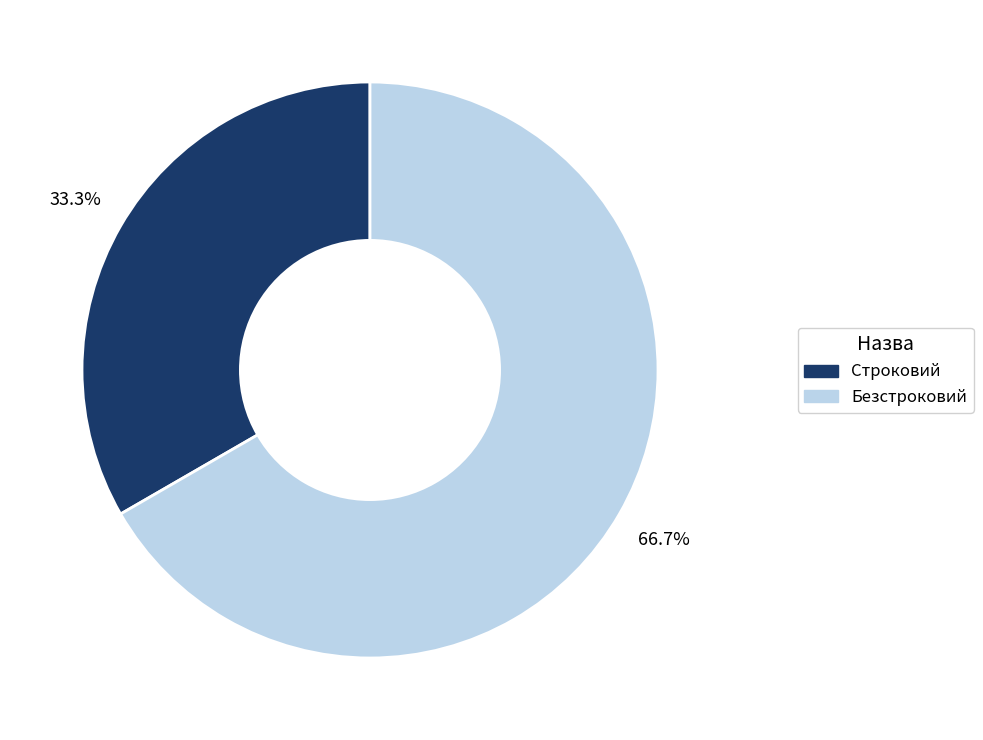

Approximately how many times larger is the value at Строковий compared to Безстроковий?

0.5